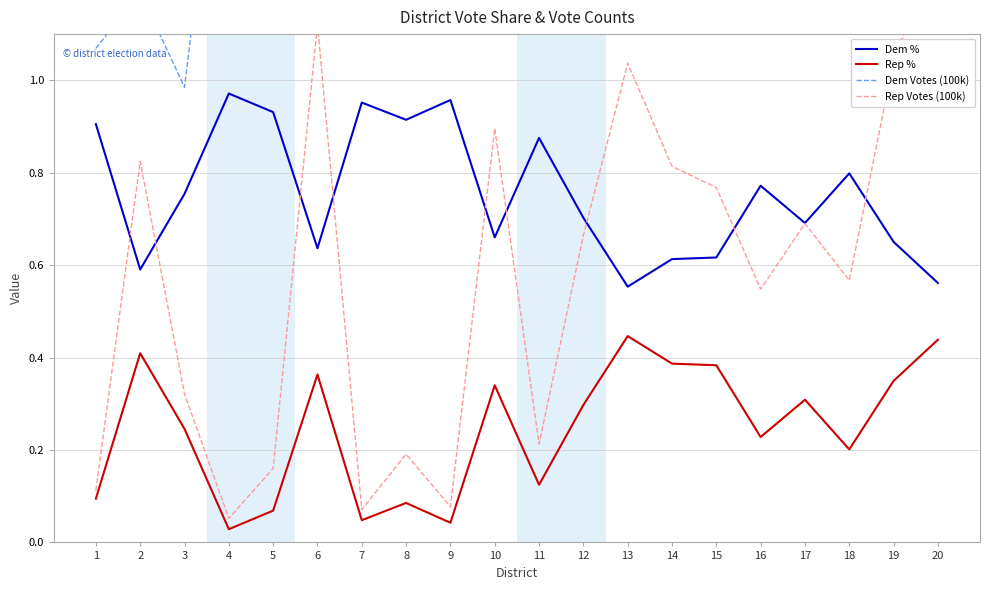

What is the total value across all series at 1?

2.2